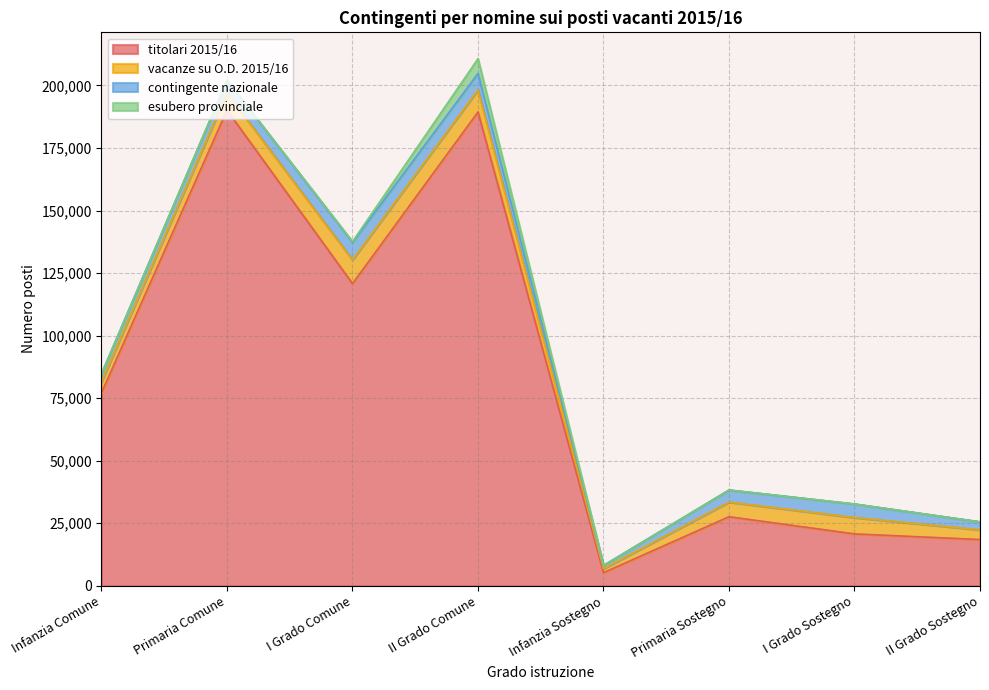

What are all the series names shown in the legend?

titolari 2015/16, vacanze su O.D. 2015/16, contingente nazionale, esubero provinciale